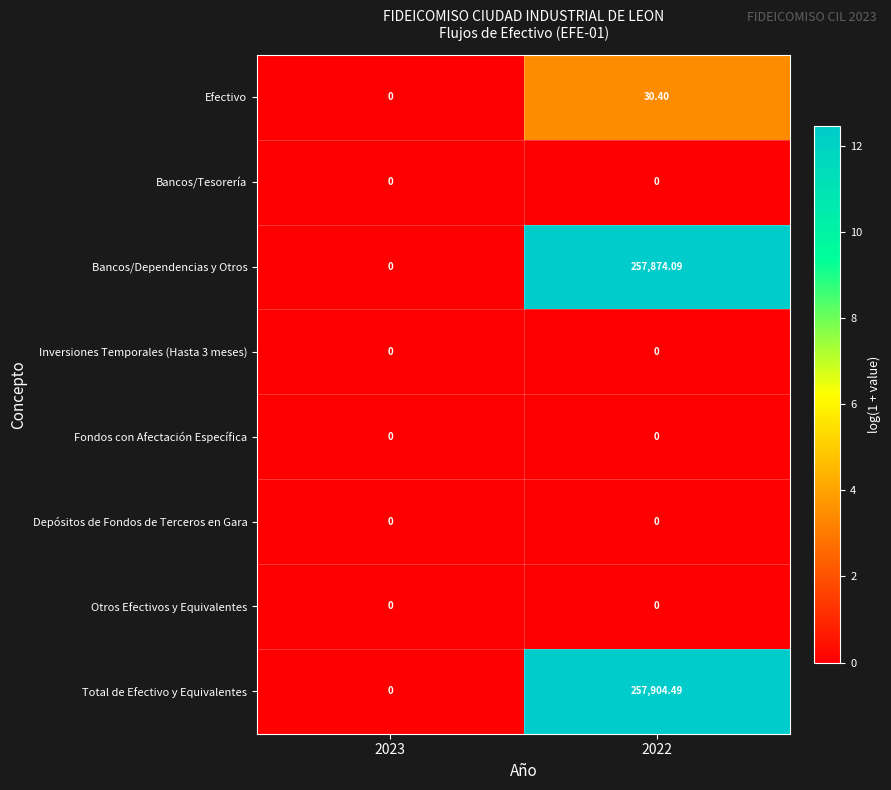

Which series has the largest total across all categories?

Total de Efectivo y Equivalentes